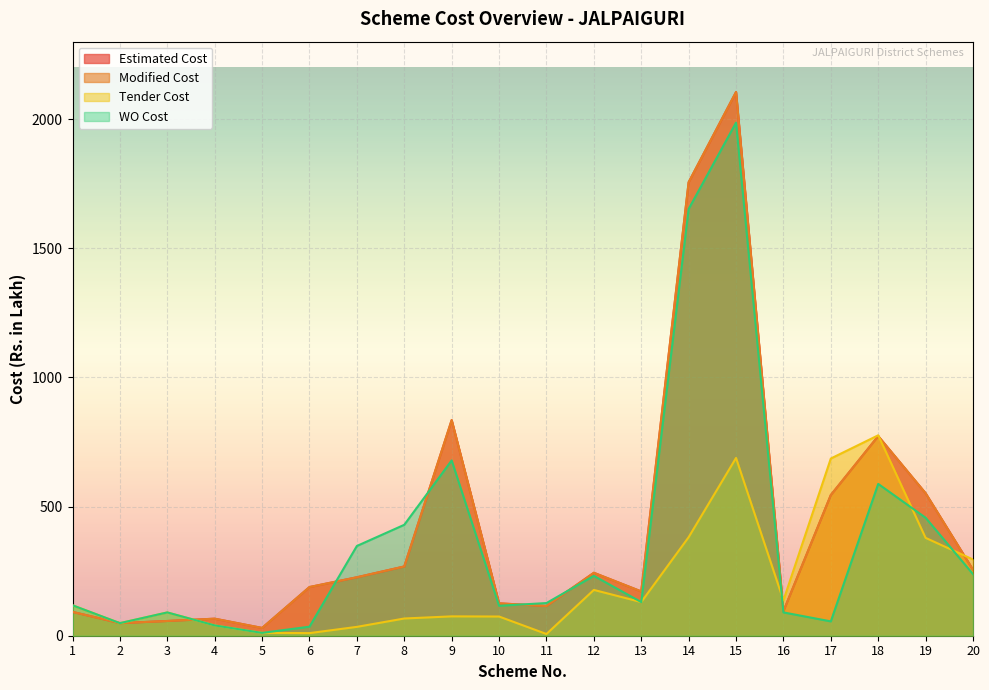

At which label does Tender Cost first exceed 117?

1